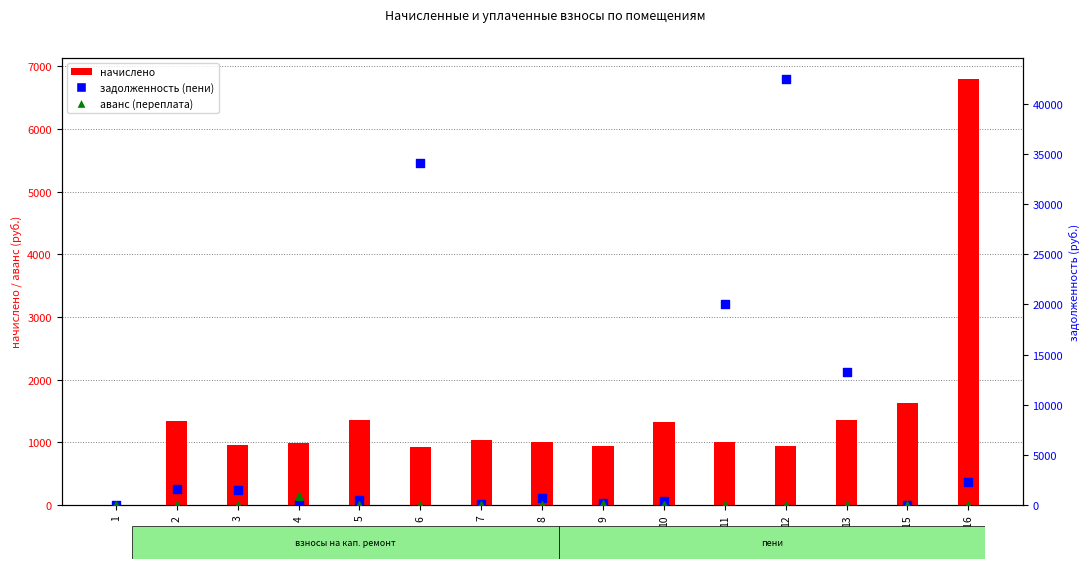

Which series has the largest total across all categories?

задолженность (пени)